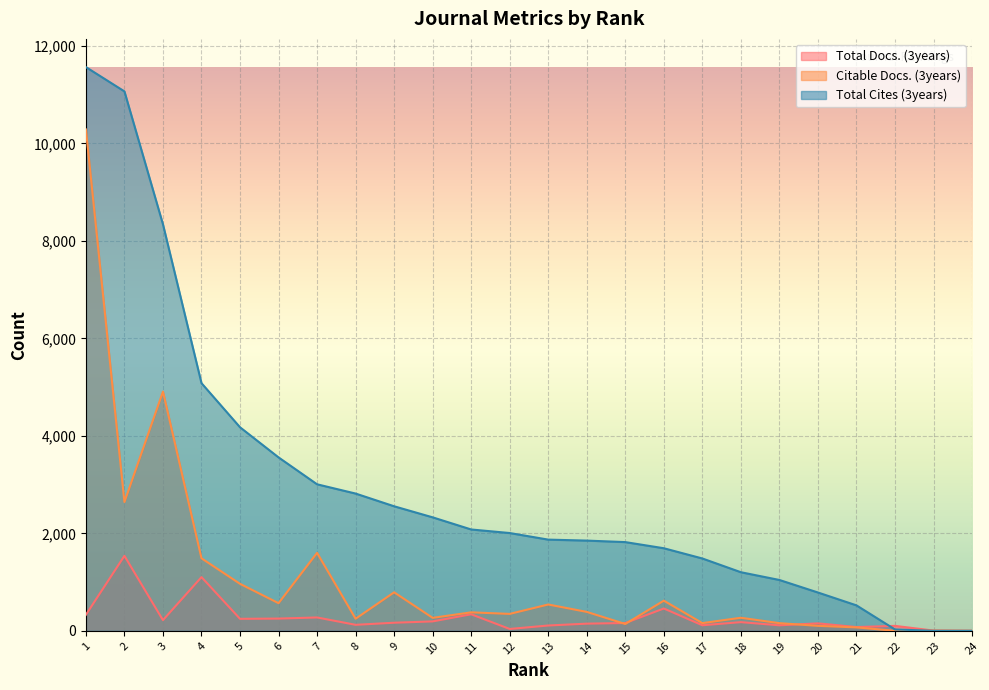

What is the difference between the highest and lowest values at 10?

2135